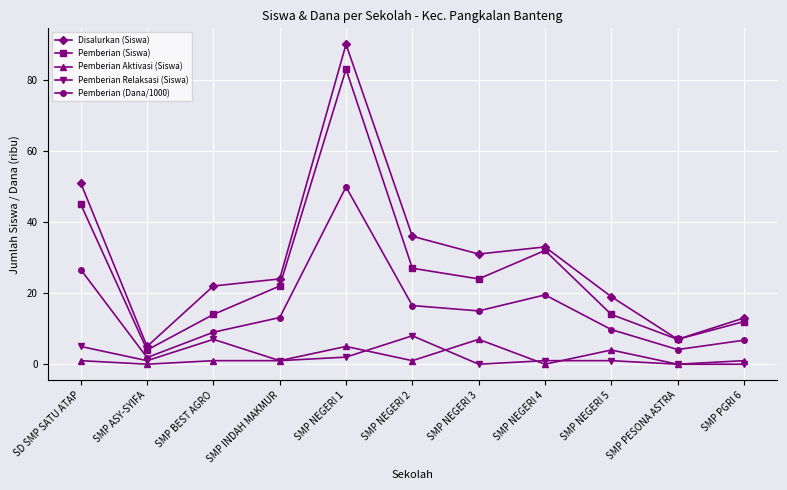

True or false: Pemberian (Siswa) has a value of 61.2 at SD SMP SATU ATAP.

False